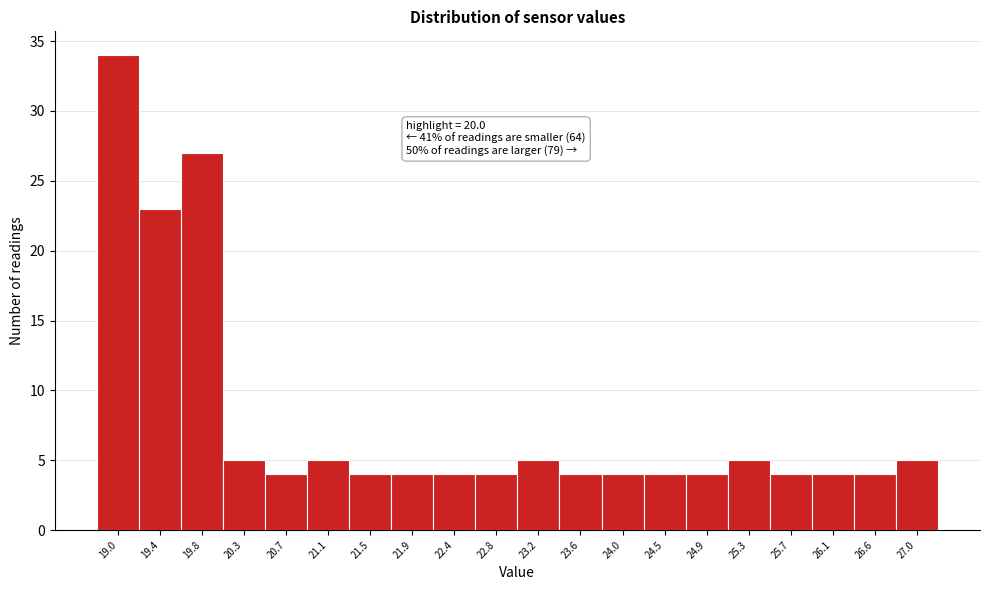

Reading left to right, what are all the values shown in this chart?

19.0=34	19.4=23	19.8=27	20.3=5	20.7=4	21.1=5	21.5=4	21.9=4	22.4=4	22.8=4	23.2=5	23.6=4	24.0=4	24.5=4	24.9=4	25.3=5	25.7=4	26.1=4	26.6=4	27.0=5